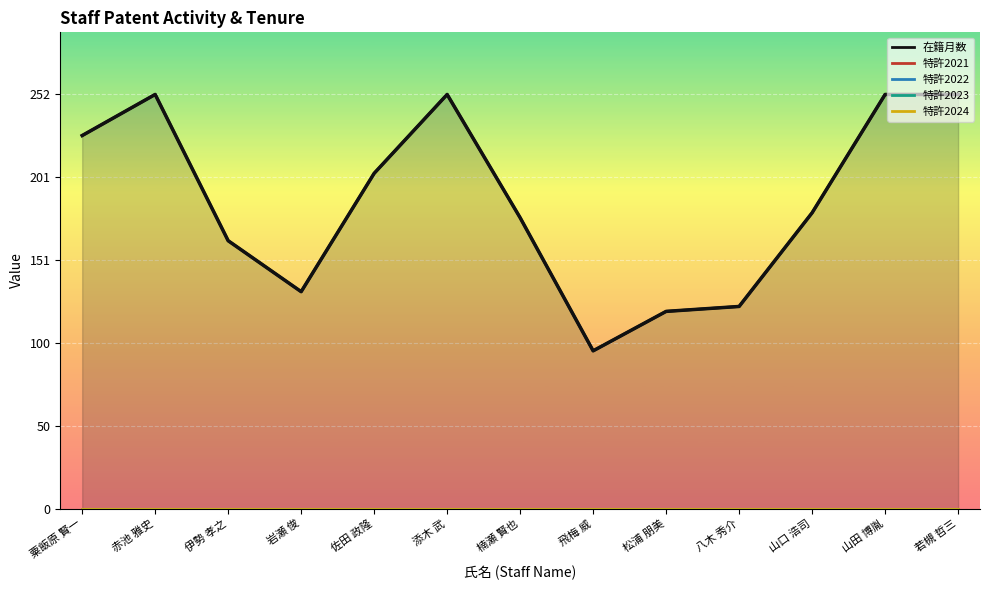

At 松浦 朋美, list the series in order from largest to smallest.

在籍月数, 特許2021, 特許2022, 特許2023, 特許2024